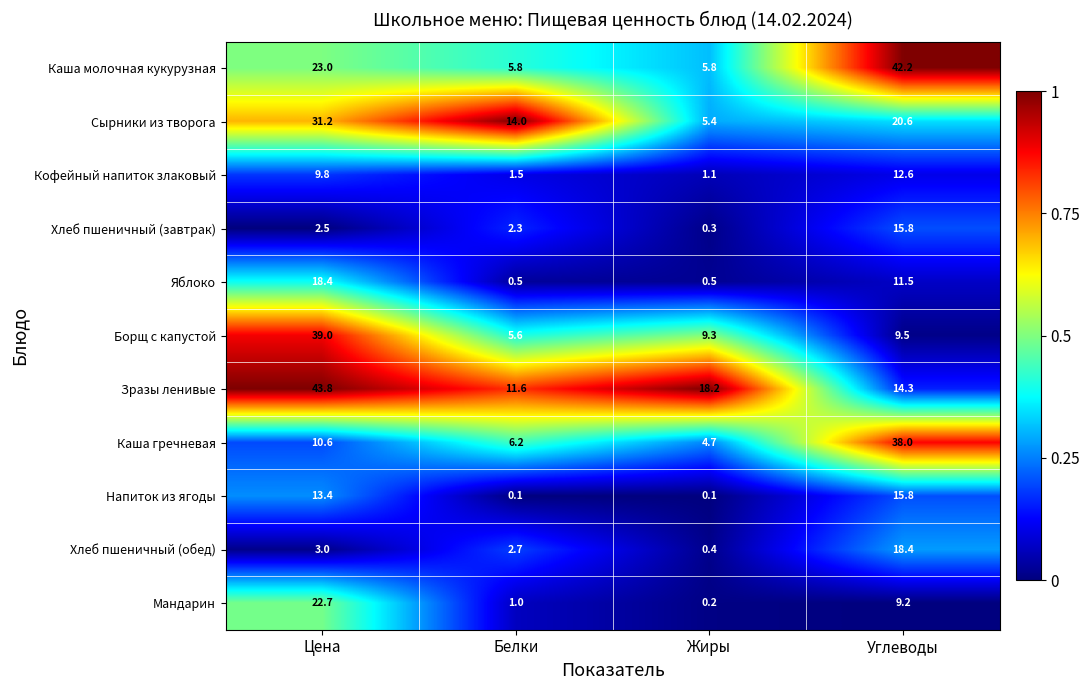

What is the approximate value of Хлеб пшеничный (завтрак) at Белки?

2.3